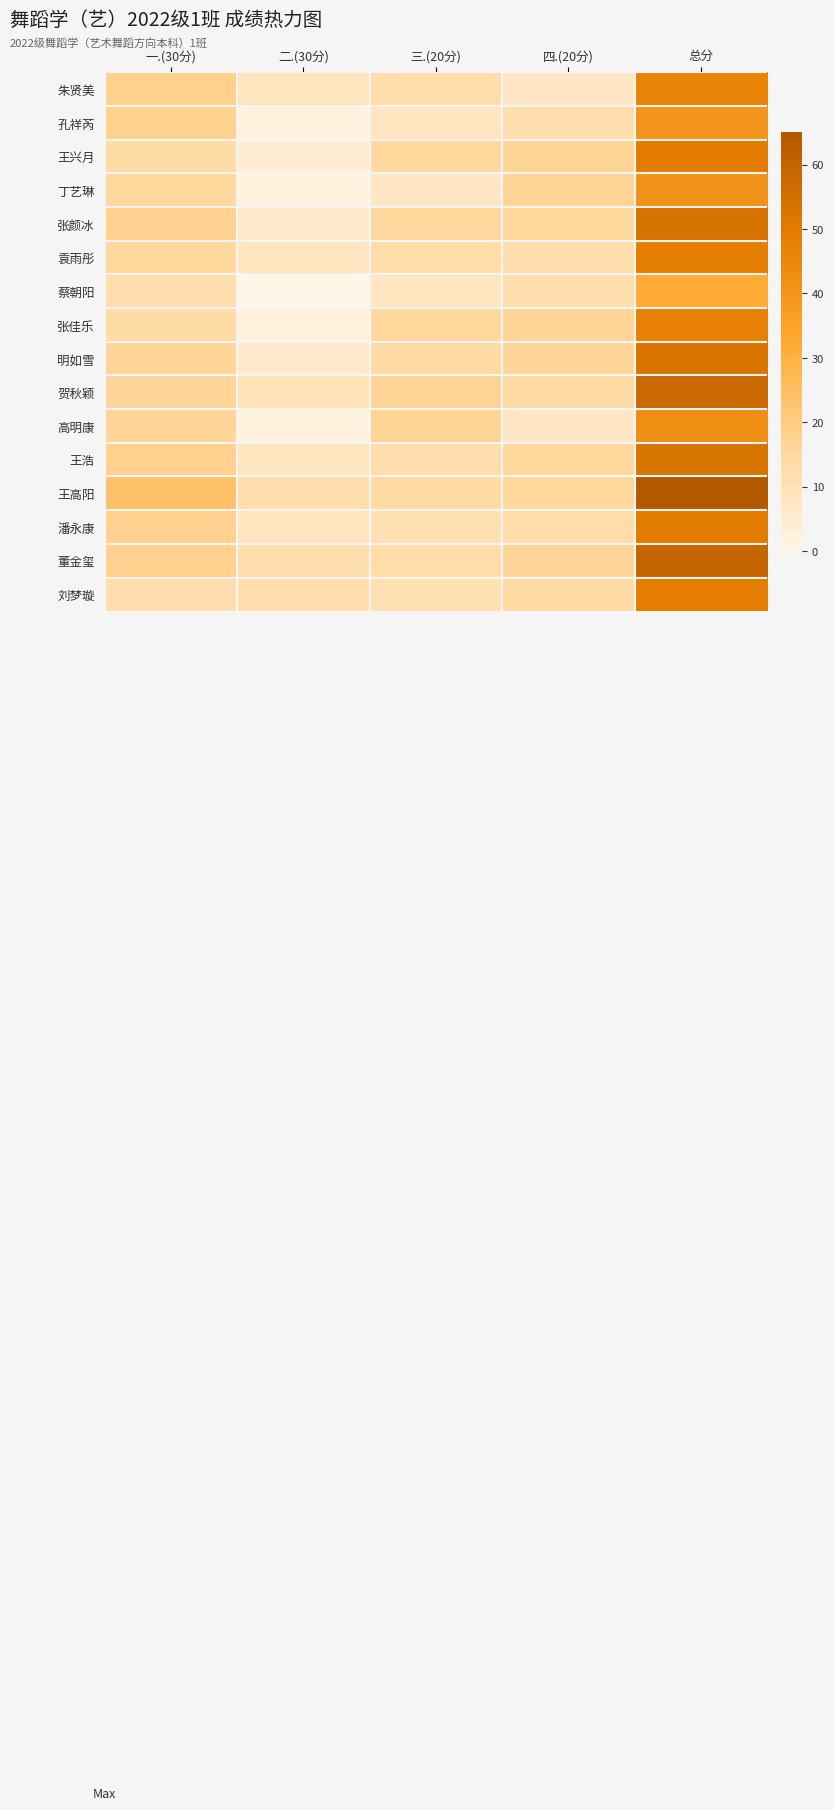

Which series has the largest range (max minus min)?

王高阳